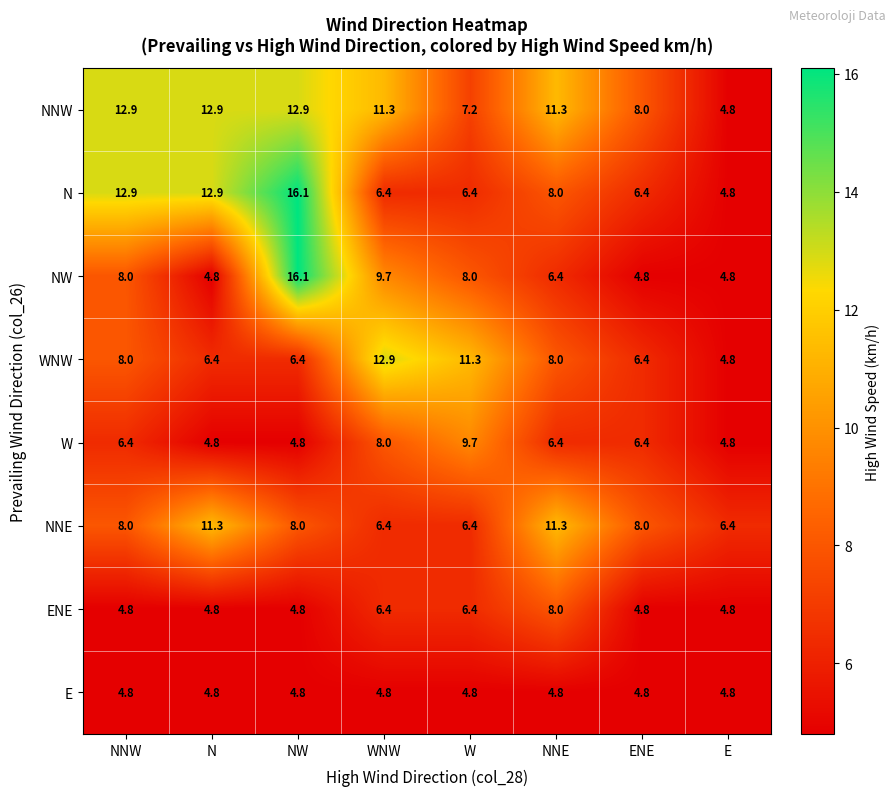

What is the average value of the W series?

6.4